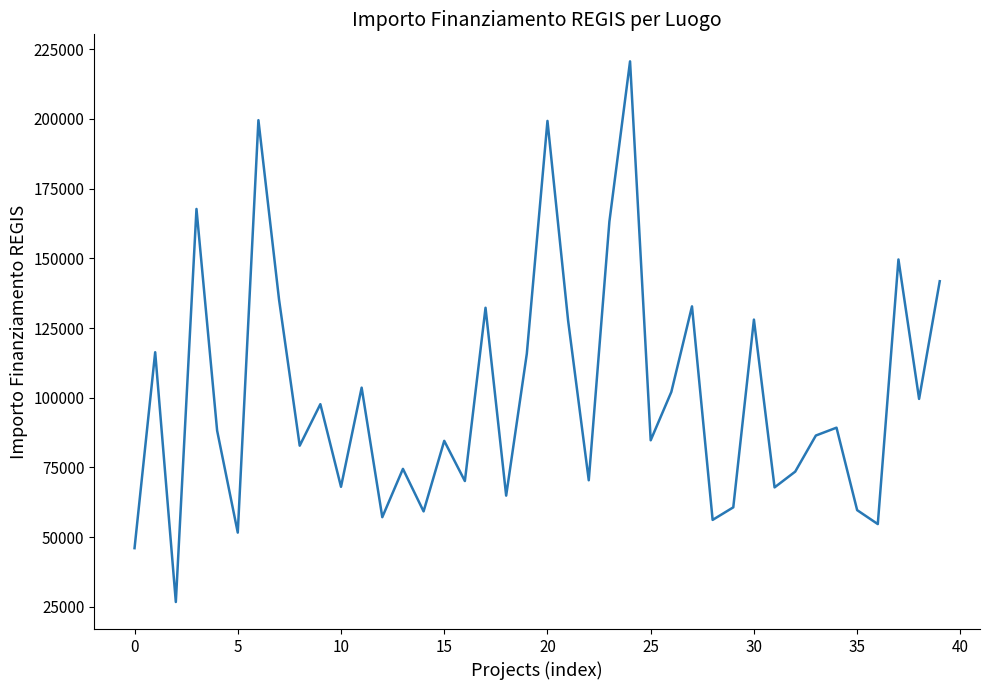

What is the difference between the maximum and minimum values?

193933.1